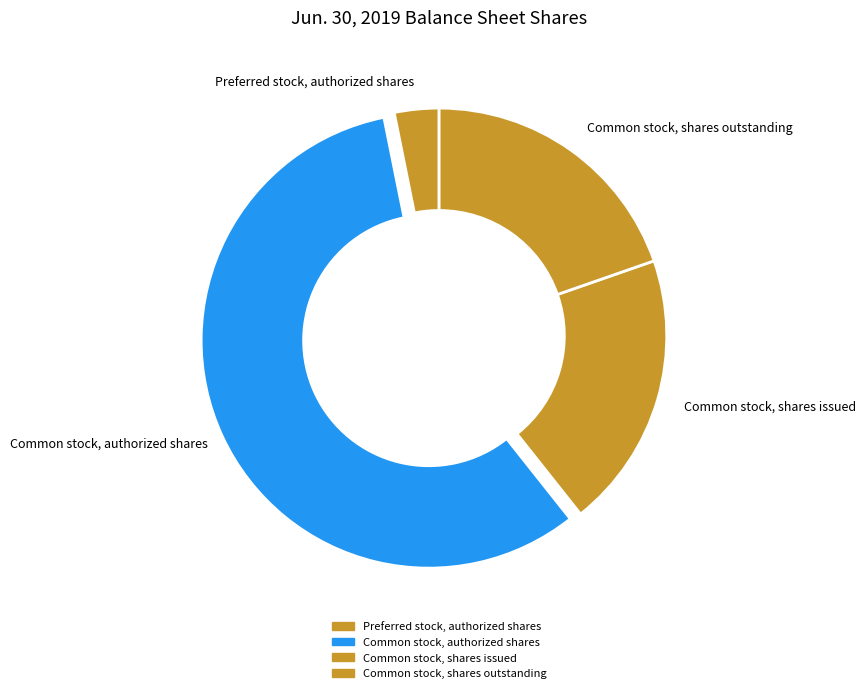

Which category has the smallest portion of the pie?

Preferred stock, authorized shares